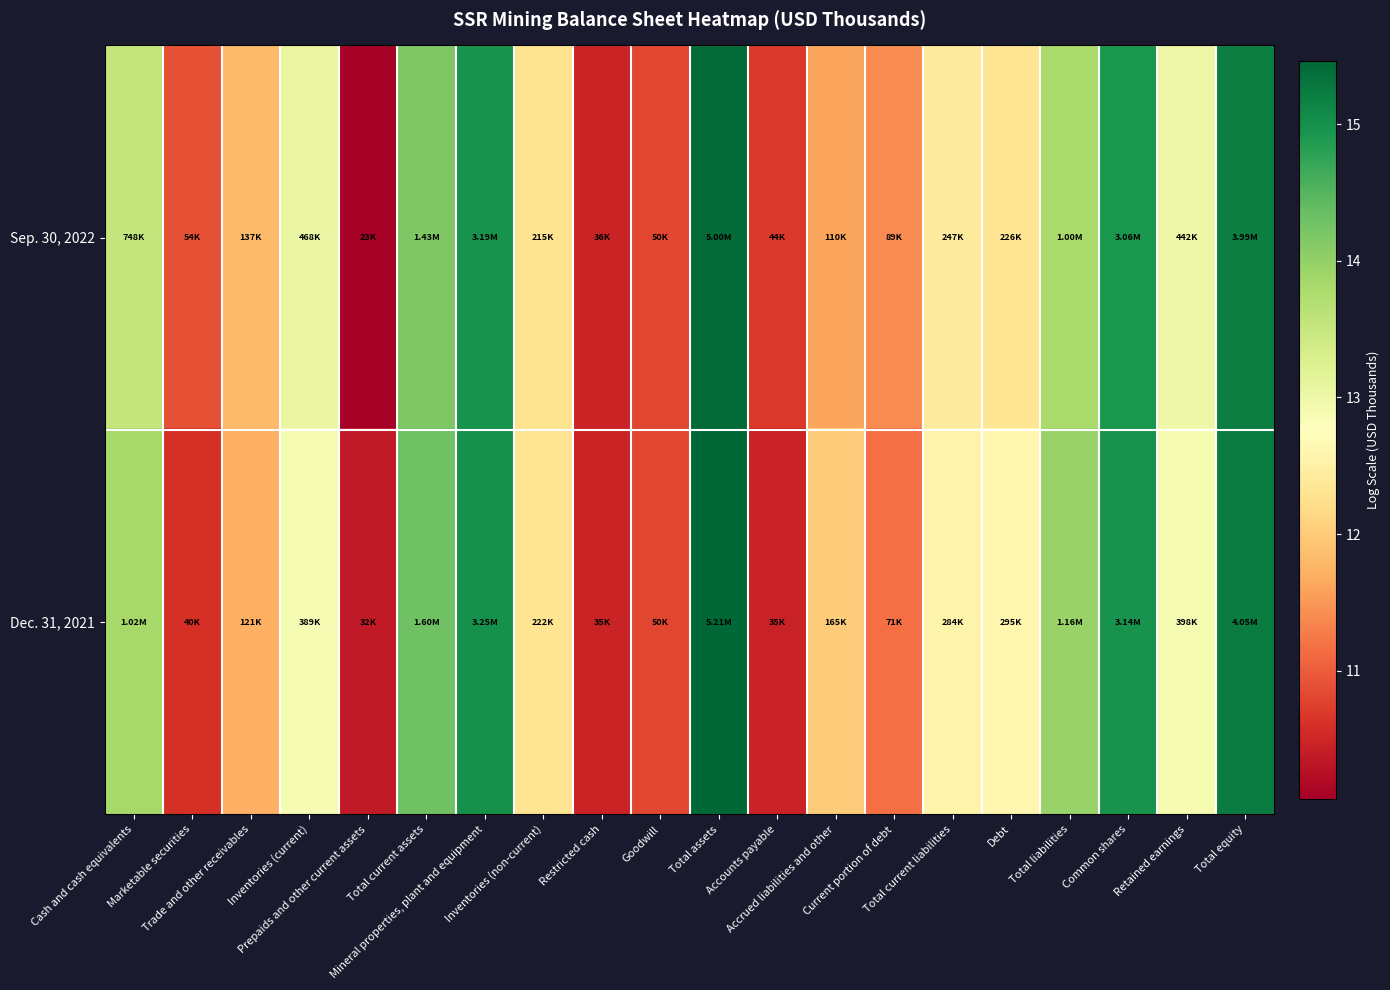

At which category is the sum across all series the highest?

Total assets